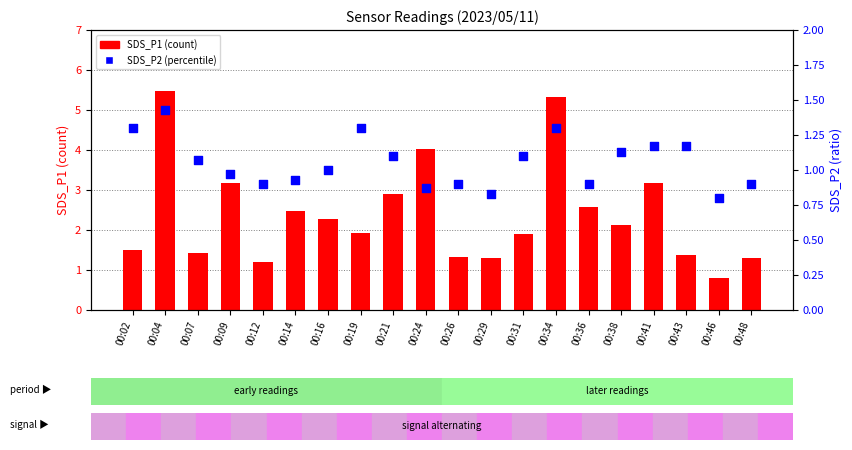

What are all the series names shown in the legend?

SDS_P1, SDS_P2